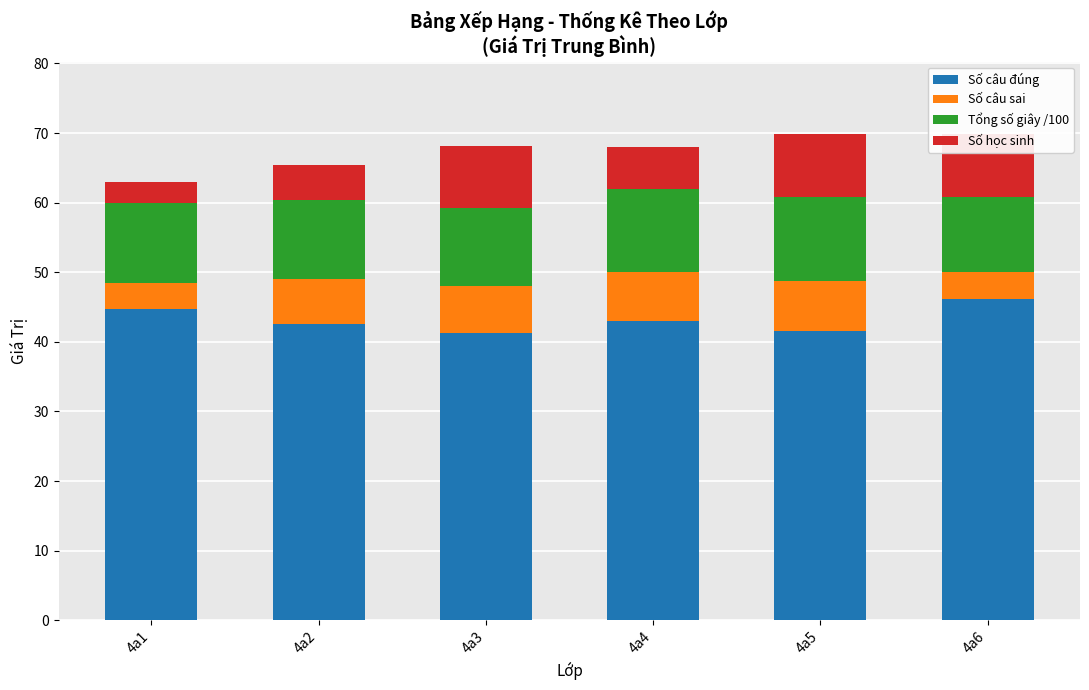

Is it true that Số học sinh equals 5.0 at 4a2?

True